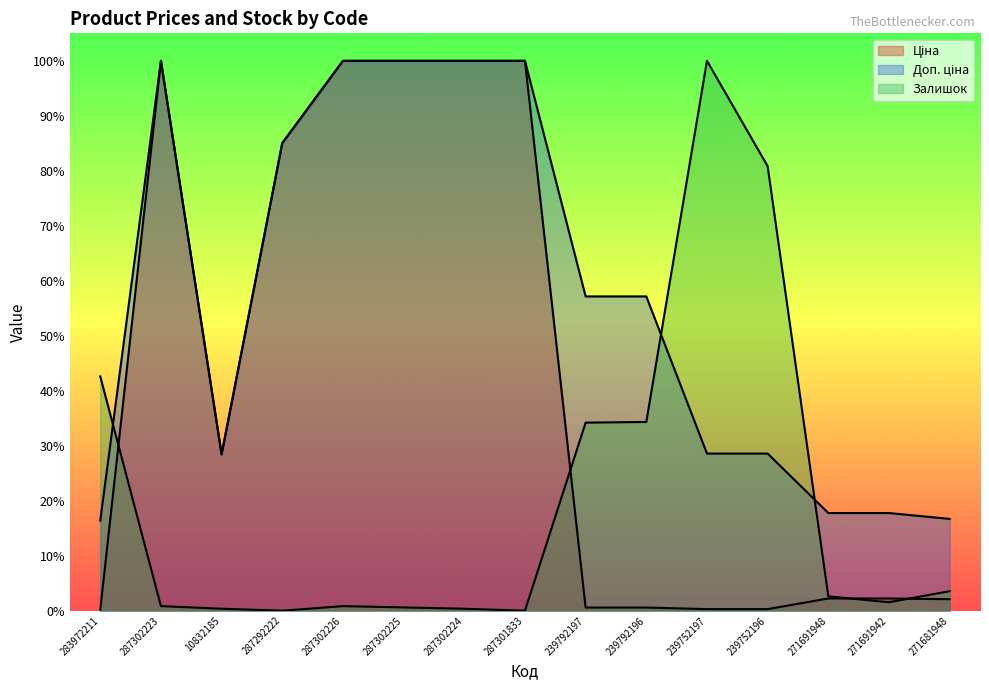

What are all the series names shown in the legend?

Ціна, Доп. ціна, Залишок